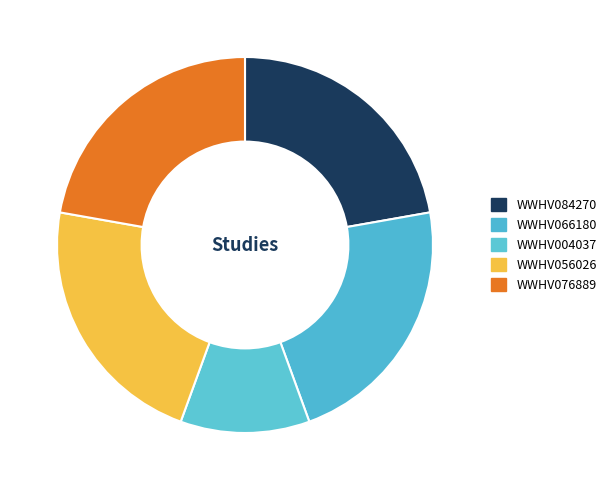

What percentage is NOT represented by WWHV084270?

77.8%